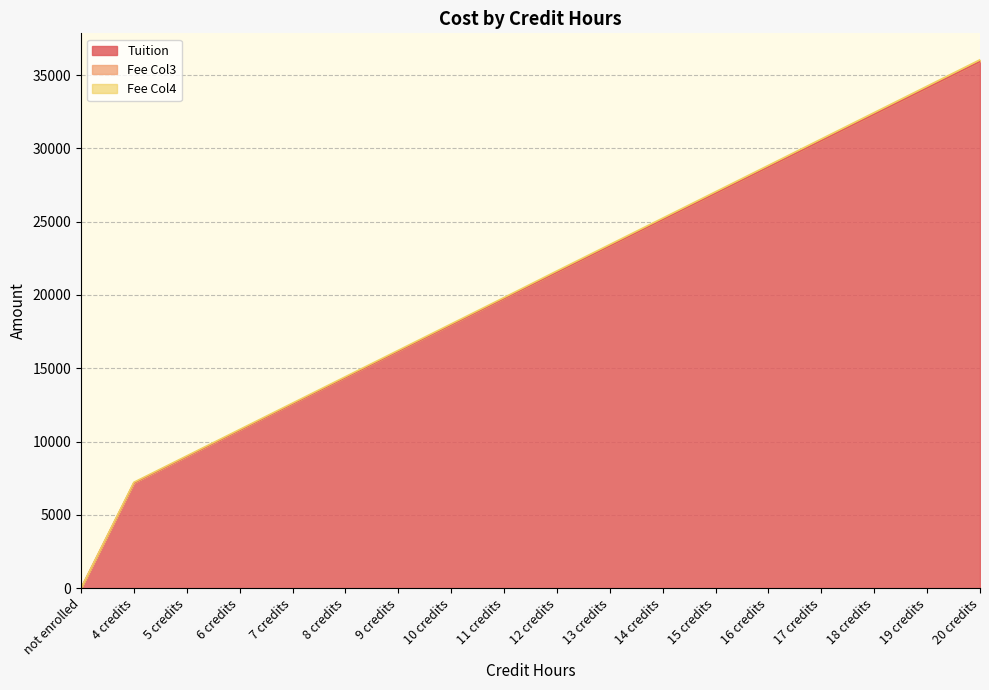

The value of Tuition at 18 credits is 32328. True or false?

True